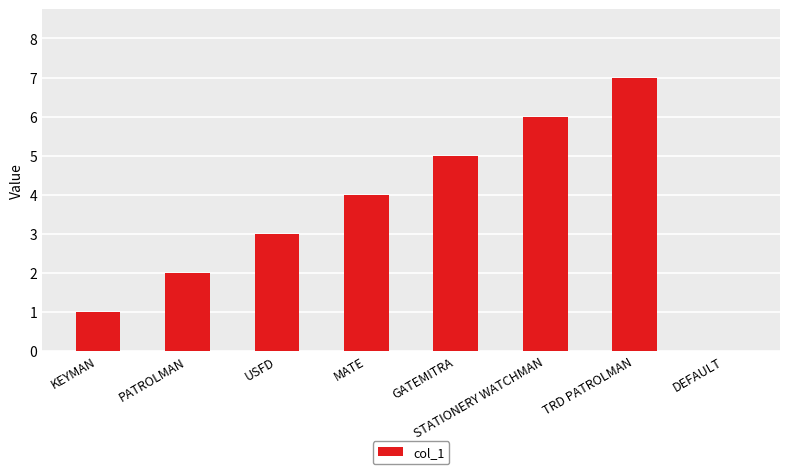

Reading left to right, extract all data points from this chart.

KEYMAN=1	PATROLMAN=2	USFD=3	MATE=4	GATEMITRA=5	STATIONERY WATCHMAN=6	TRD PATROLMAN=7	DEFAULT=0